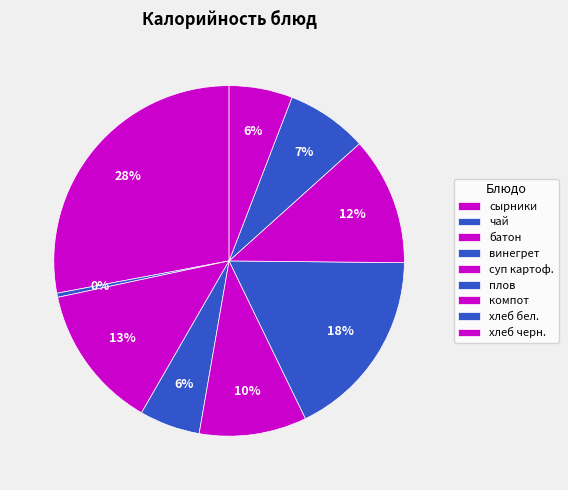

What is the largest slice in the pie chart?

сырники из творога с соусом шоколадным